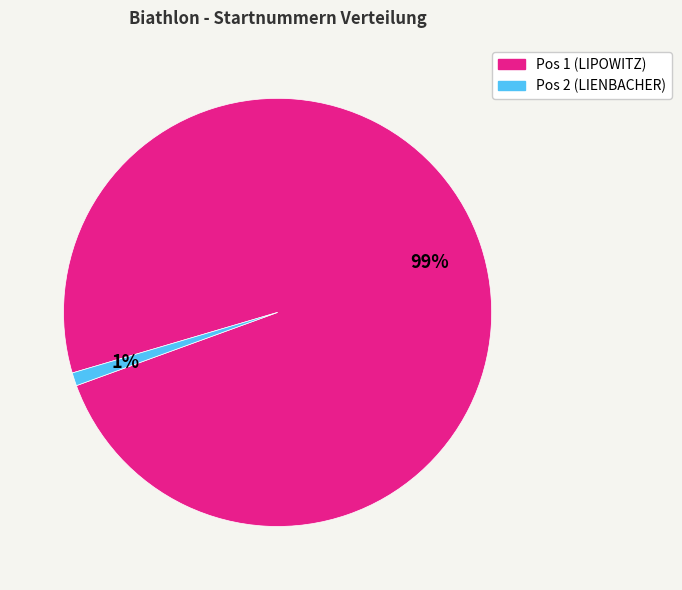

Do Pos 2 (LIENBACHER) and Pos 1 (LIPOWITZ) together represent more than half of the pie?

Yes